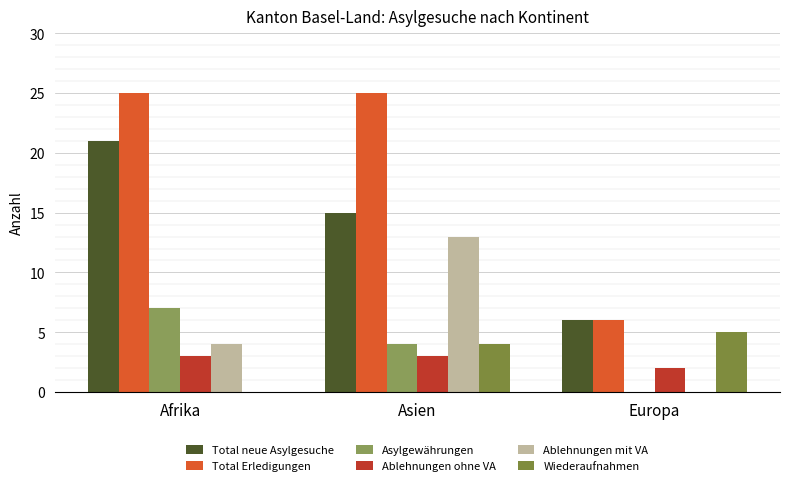

At which category is the sum across all series the highest?

Asien